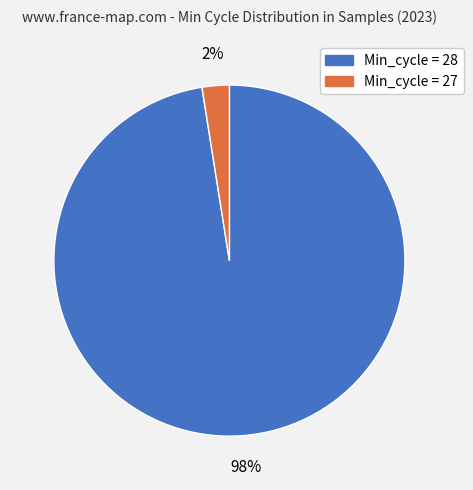

Does any single category account for the majority?

Yes